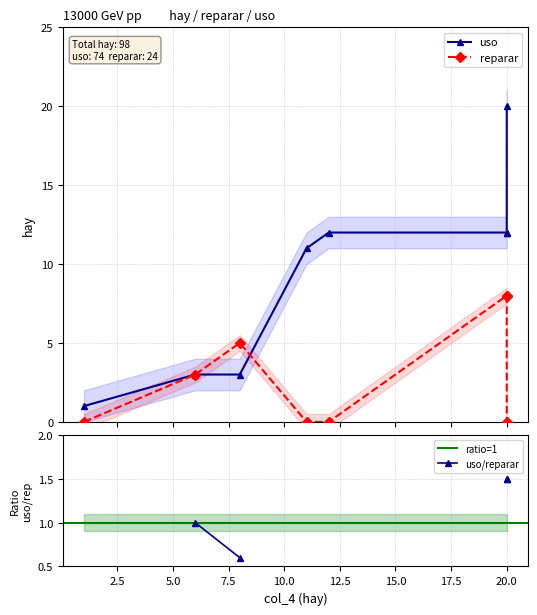

At which label does reparar reach its minimum?

20